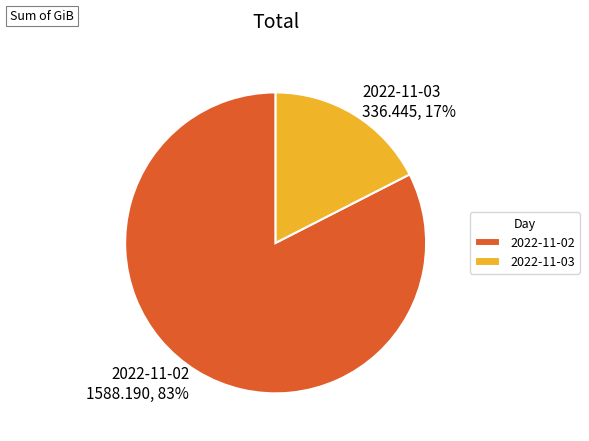

What percentage is the 2022-11-02 slice, to the nearest percent?

83%